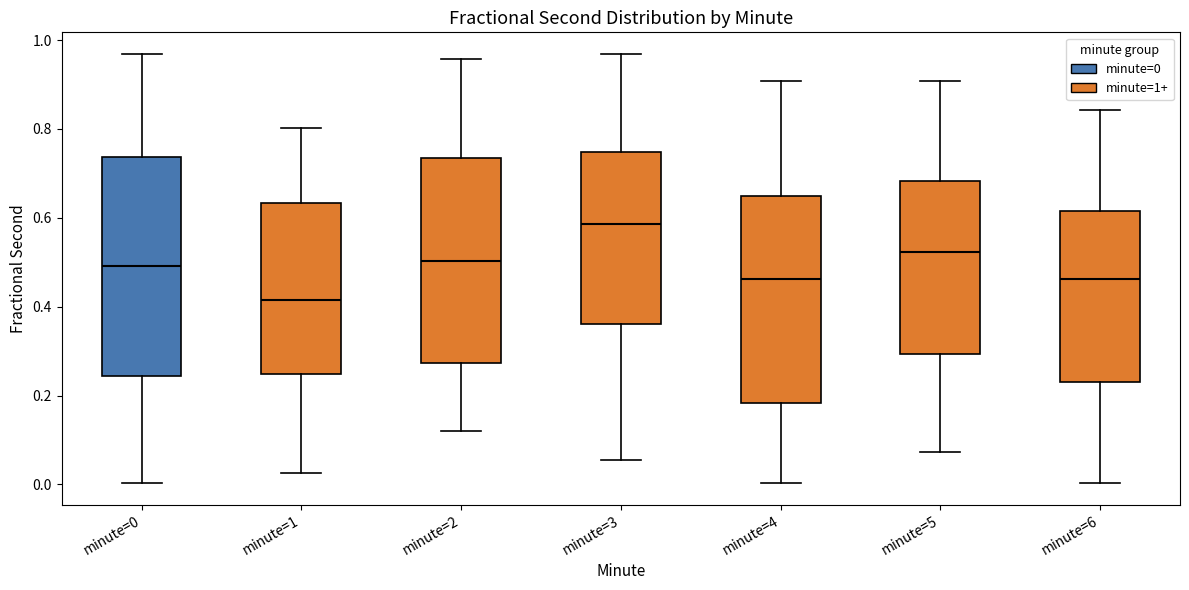

Where does the lower whisker of the box for minute=2 end on the y-axis? The values are not printed on the chart, so give them approximately, as read against the axis.

0.12